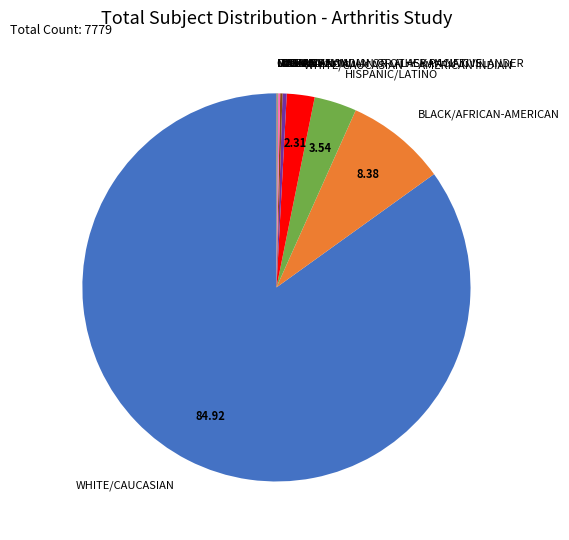

Which category has the biggest portion of the pie?

WHITE/CAUCASIAN